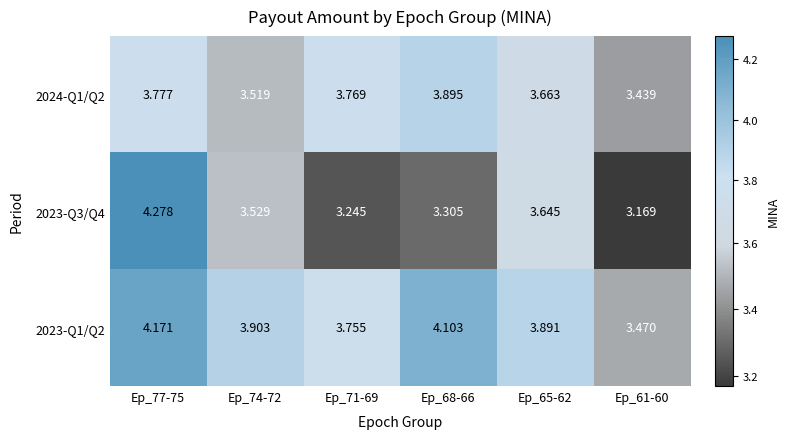

Is the value of 2023-Q1/Q2 at Ep_74-72 greater than the value of 2023-Q3/Q4 at Ep_65-62?

Yes